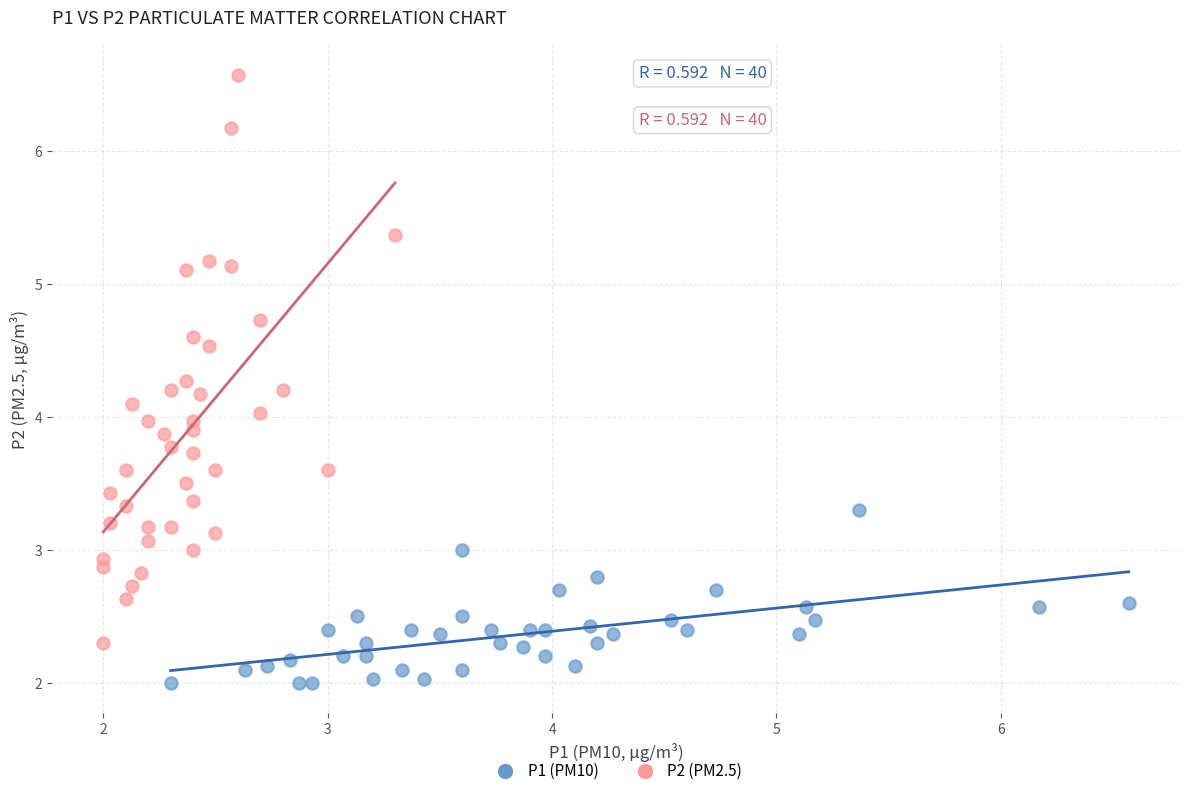

Which series has the largest Y range (max minus min)?

P2 (PM2.5)